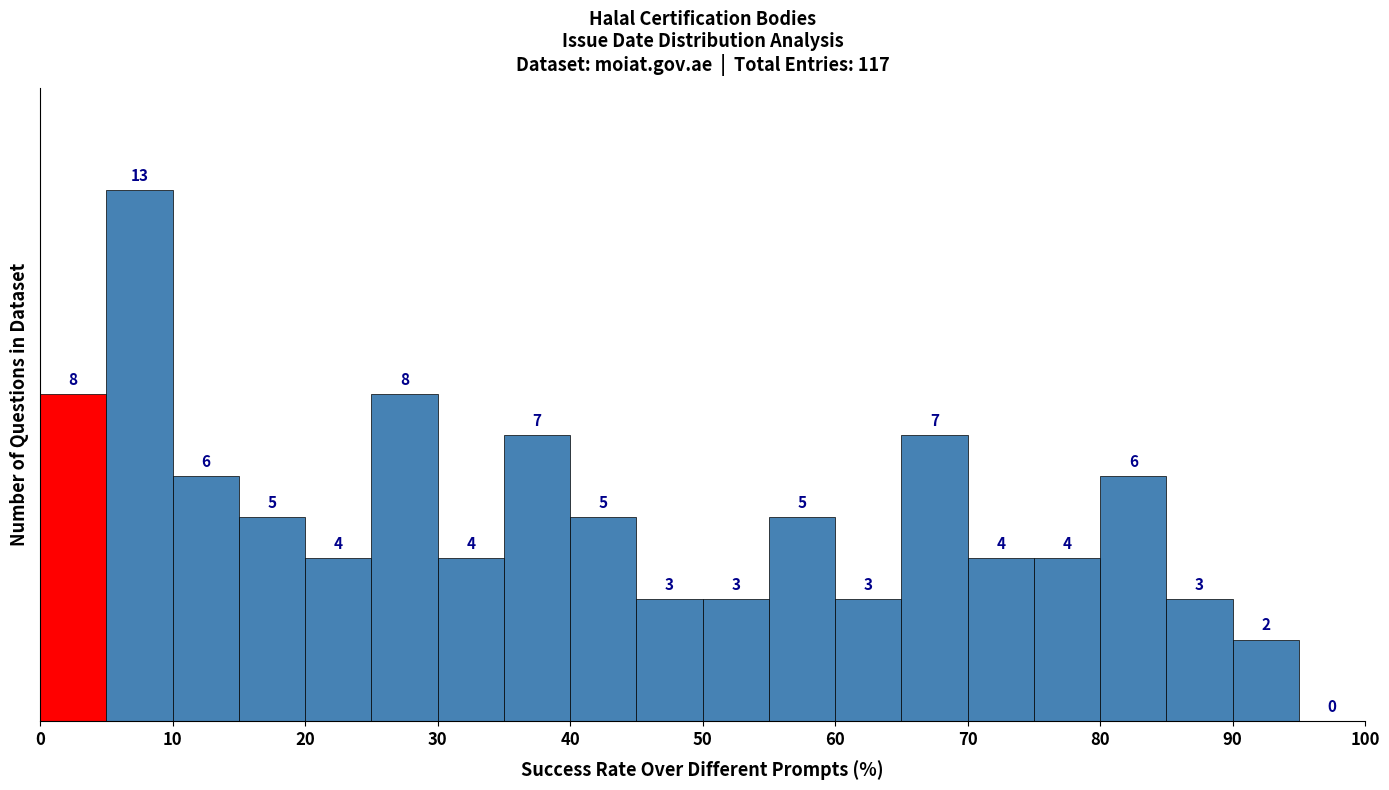

Reading left to right, list every bar in this chart as the range it spans on the x-axis followed by its height.

0 to 5: 8
5 to 10: 13
10 to 15: 6
15 to 20: 5
20 to 25: 4
25 to 30: 8
30 to 35: 4
35 to 40: 7
40 to 45: 5
45 to 50: 3
50 to 55: 3
55 to 60: 5
60 to 65: 3
65 to 70: 7
70 to 75: 4
75 to 80: 4
80 to 85: 6
85 to 90: 3
90 to 95: 2
95 to 100: 0